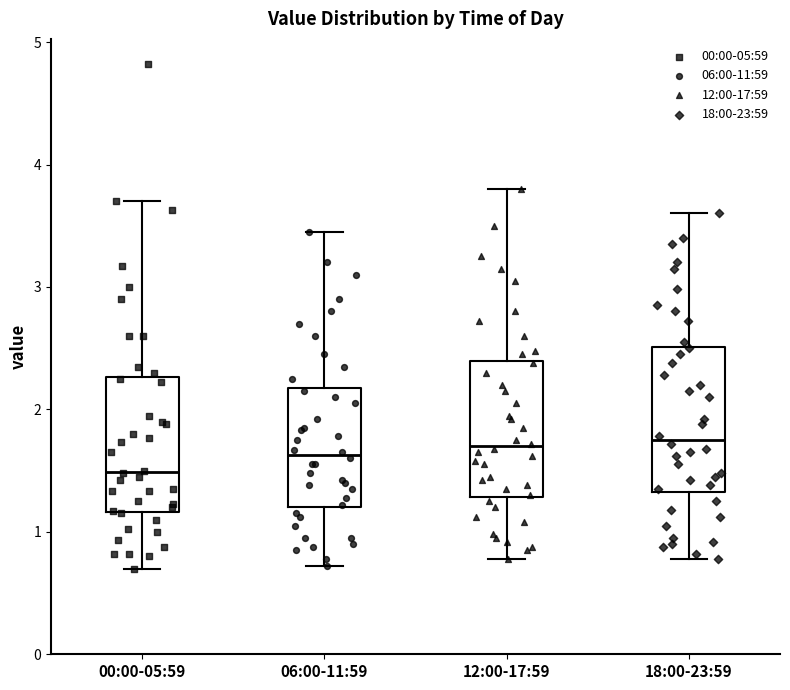

Where does the lower whisker of the box for 18:00-23:59 end on the y-axis? The values are not printed on the chart, so give them approximately, as read against the axis.

0.8